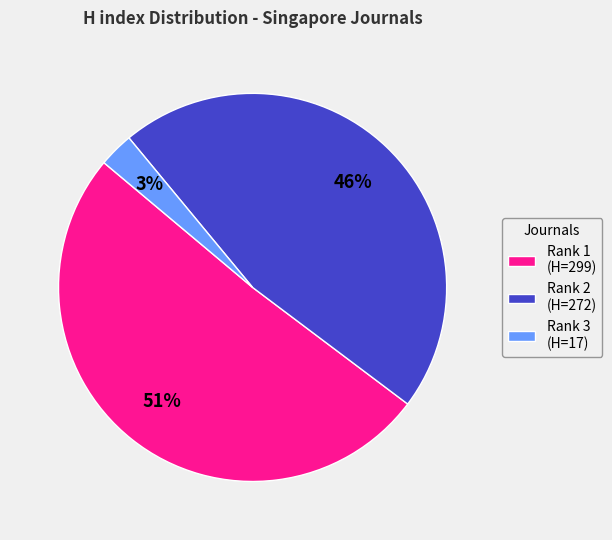

To the nearest percent, what is the combined percentage of Rank 3 (H=17) and Rank 1 (H=299)?

54%